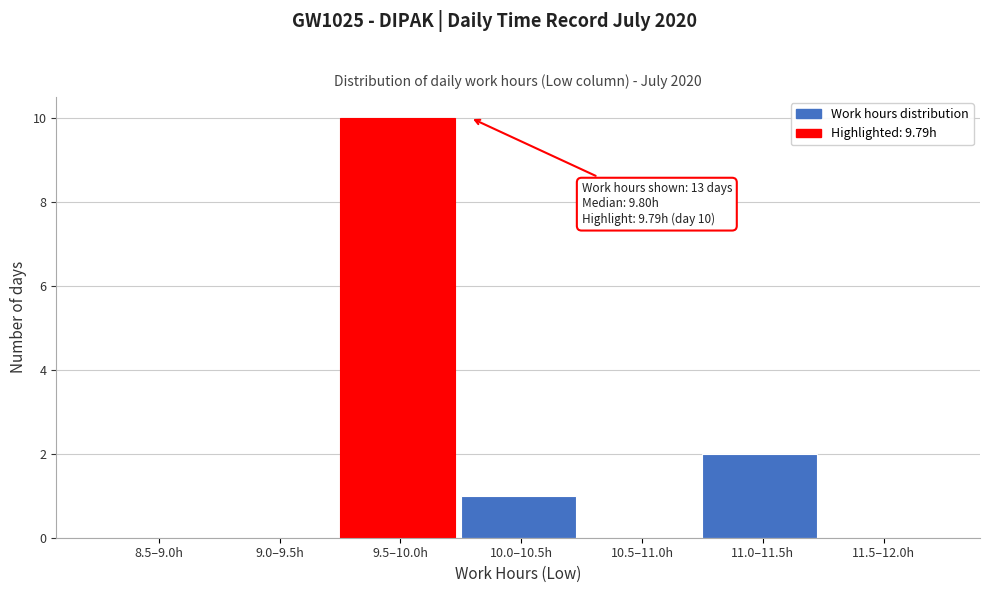

Reading left to right, extract all data points from this chart.

8.5–9.0h=0	9.0–9.5h=0	9.5–10.0h=10	10.0–10.5h=1	10.5–11.0h=0	11.0–11.5h=2	11.5–12.0h=0